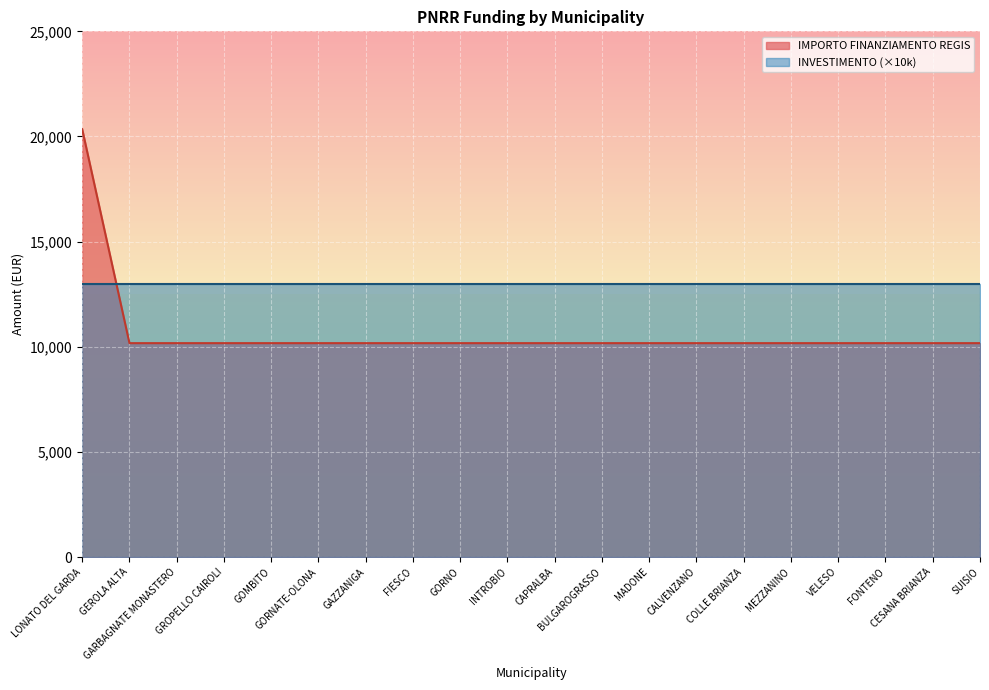

Does the chart display data point markers on the line(s)?

No